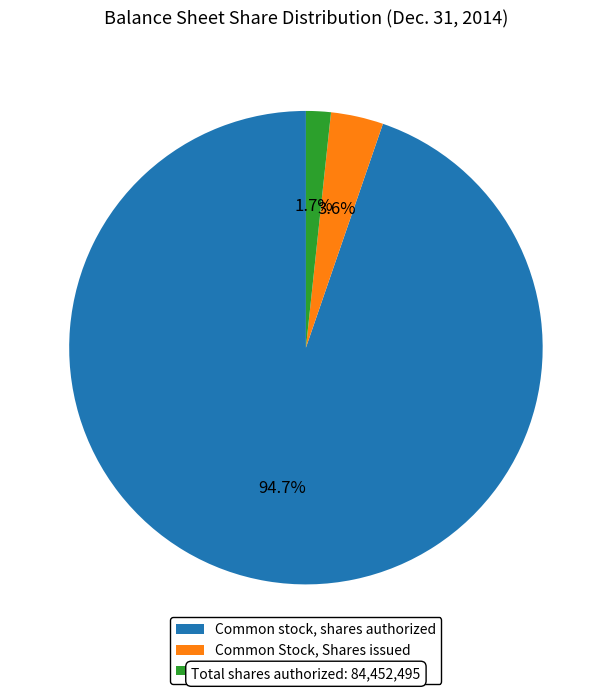

The Common Stock, Shares issued slice represents 4% of the pie. True or false?

True